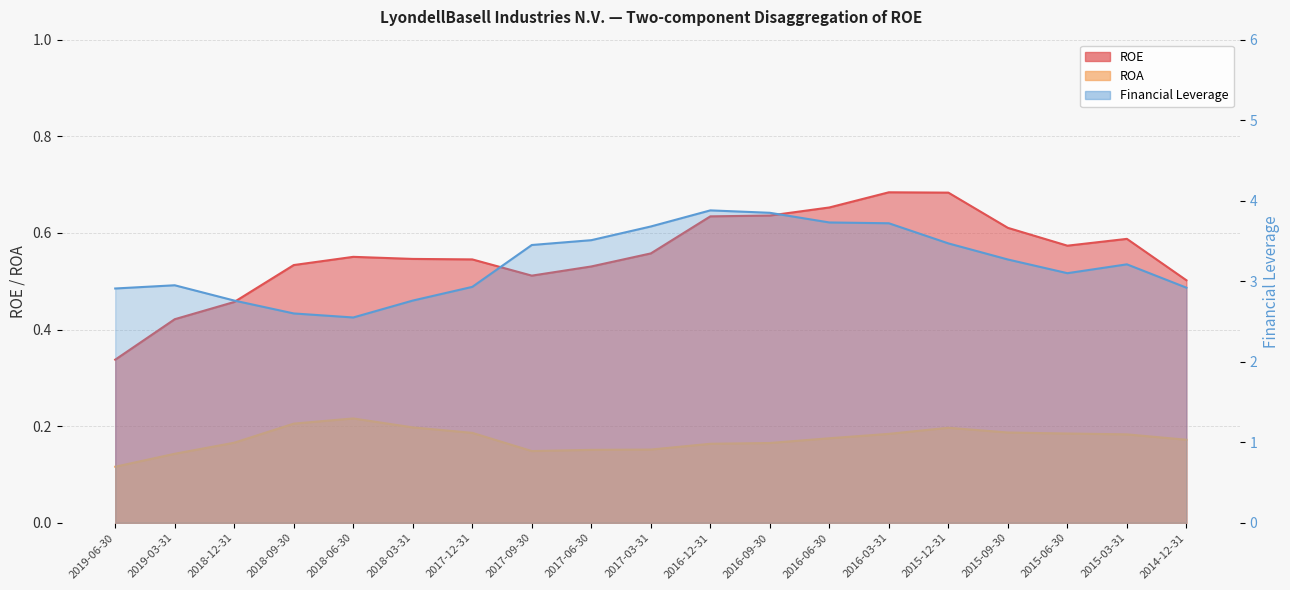

What are all the series names shown in the legend?

ROE, ROA, Financial Leverage